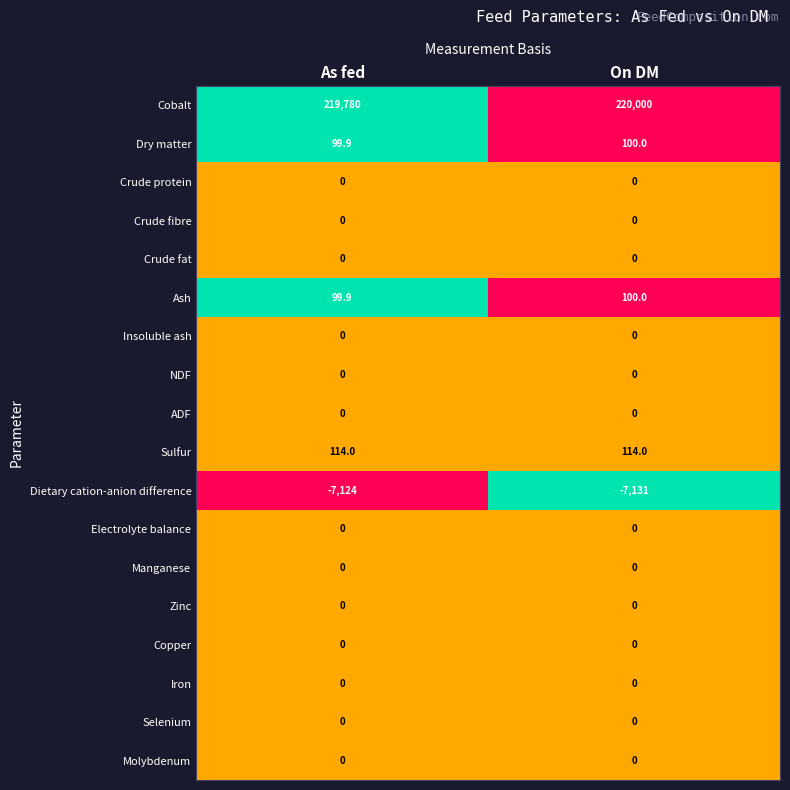

Count the number of data series in this chart.

18